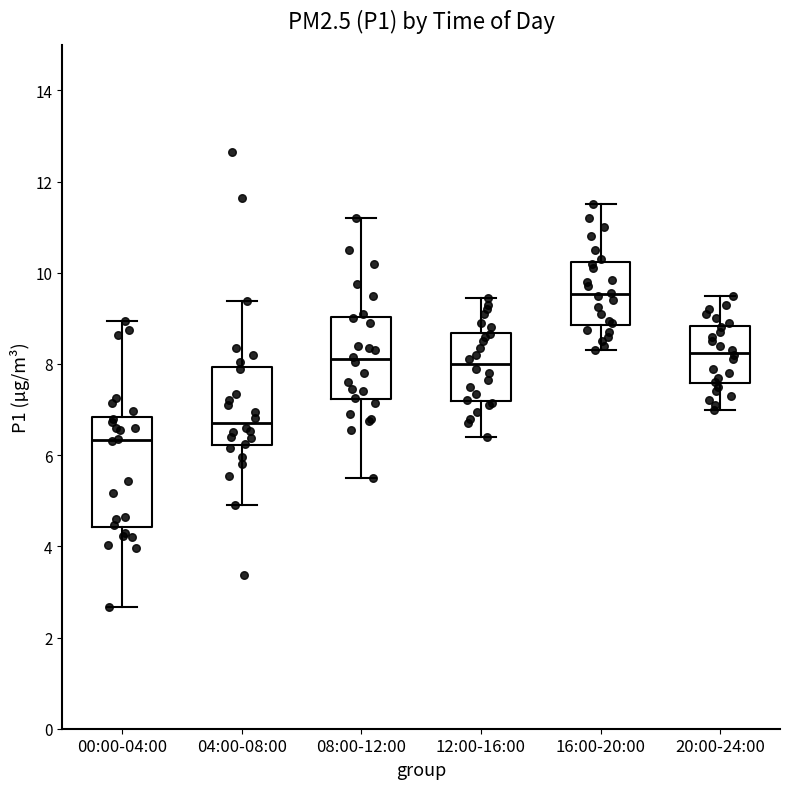

Which box's median line is the lowest?

00:00-04:00